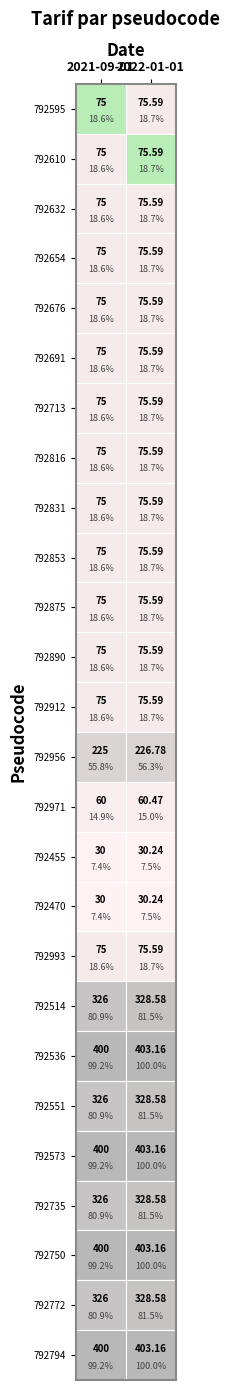

Which label corresponds to the smallest value in the chart?

792455